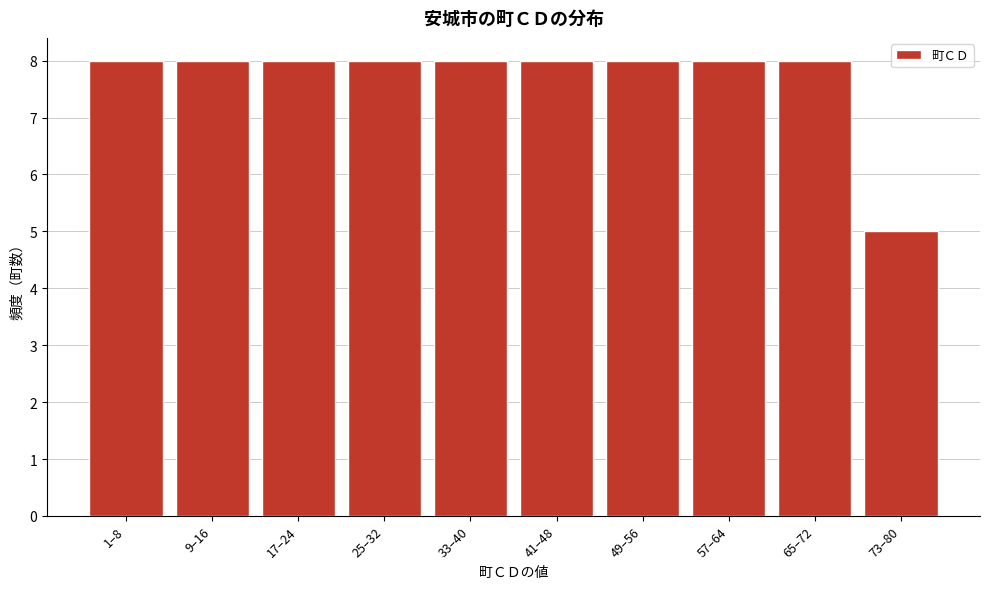

Reading right to left, list all the values displayed in this chart.

5	8	8	8	8	8	8	8	8	8